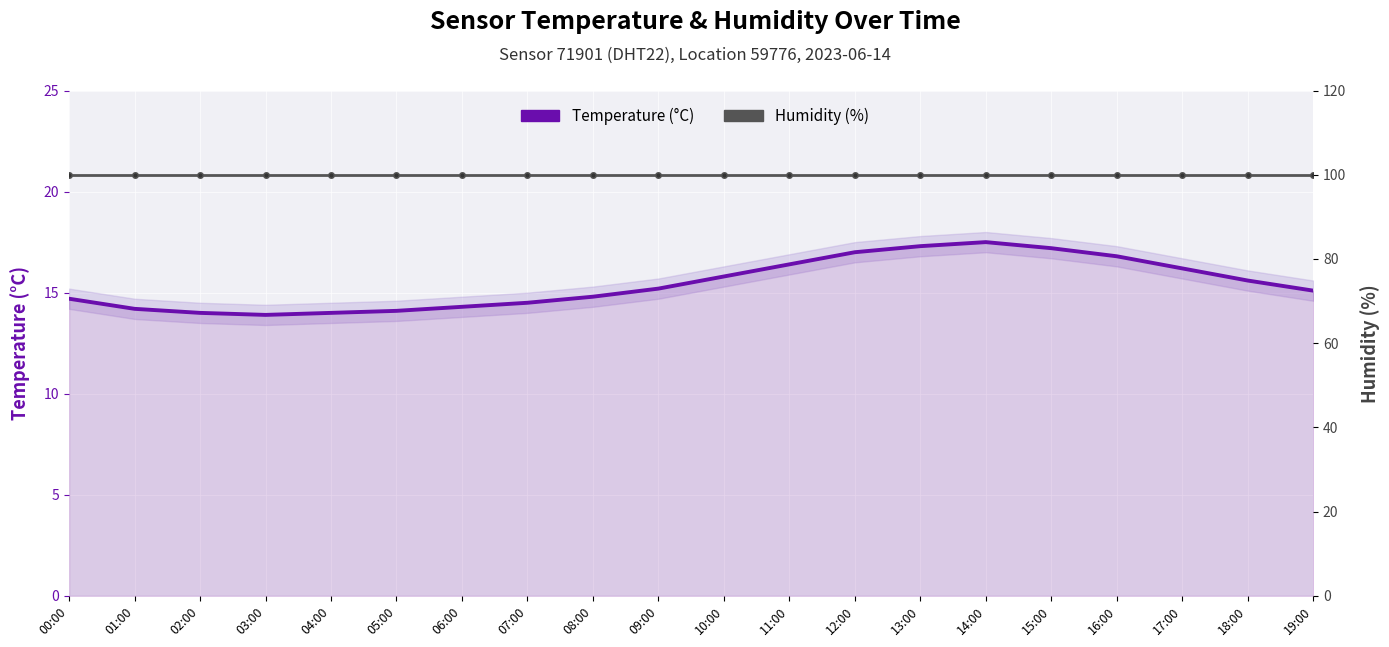

Between 07:00 and 12:00, which is larger?

12:00